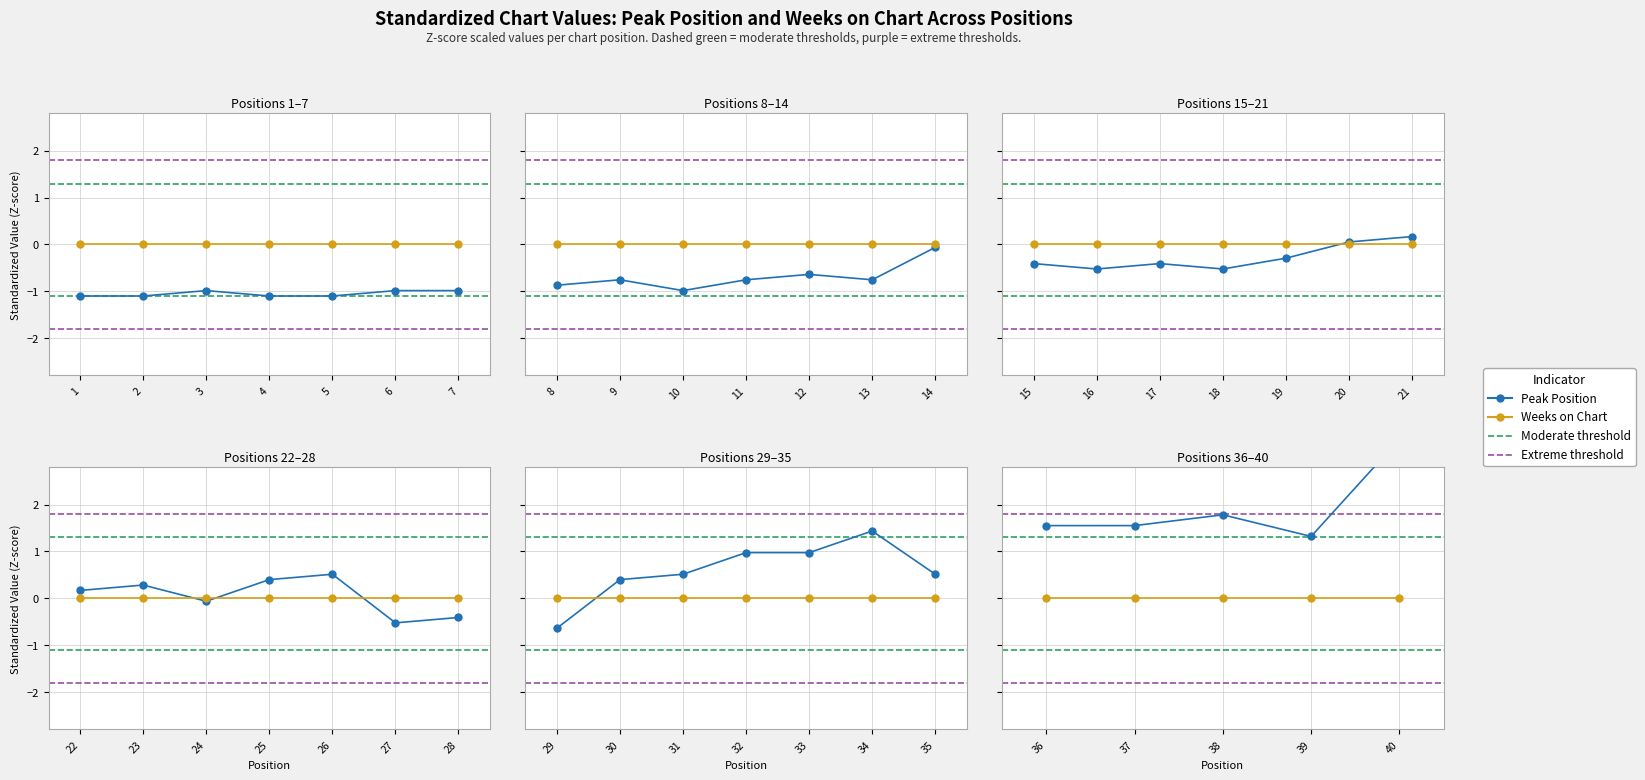

The value of Weeks on Chart at 36 is 0.0. True or false?

True